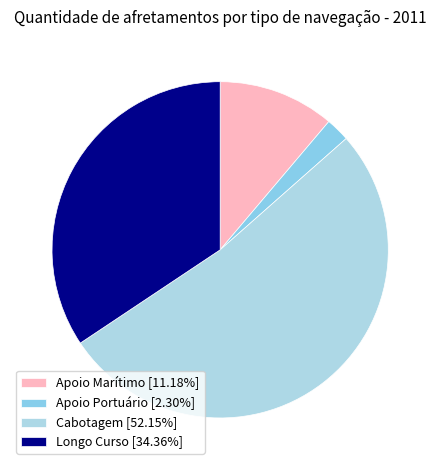

Which category has the biggest portion of the pie?

Cabotagem